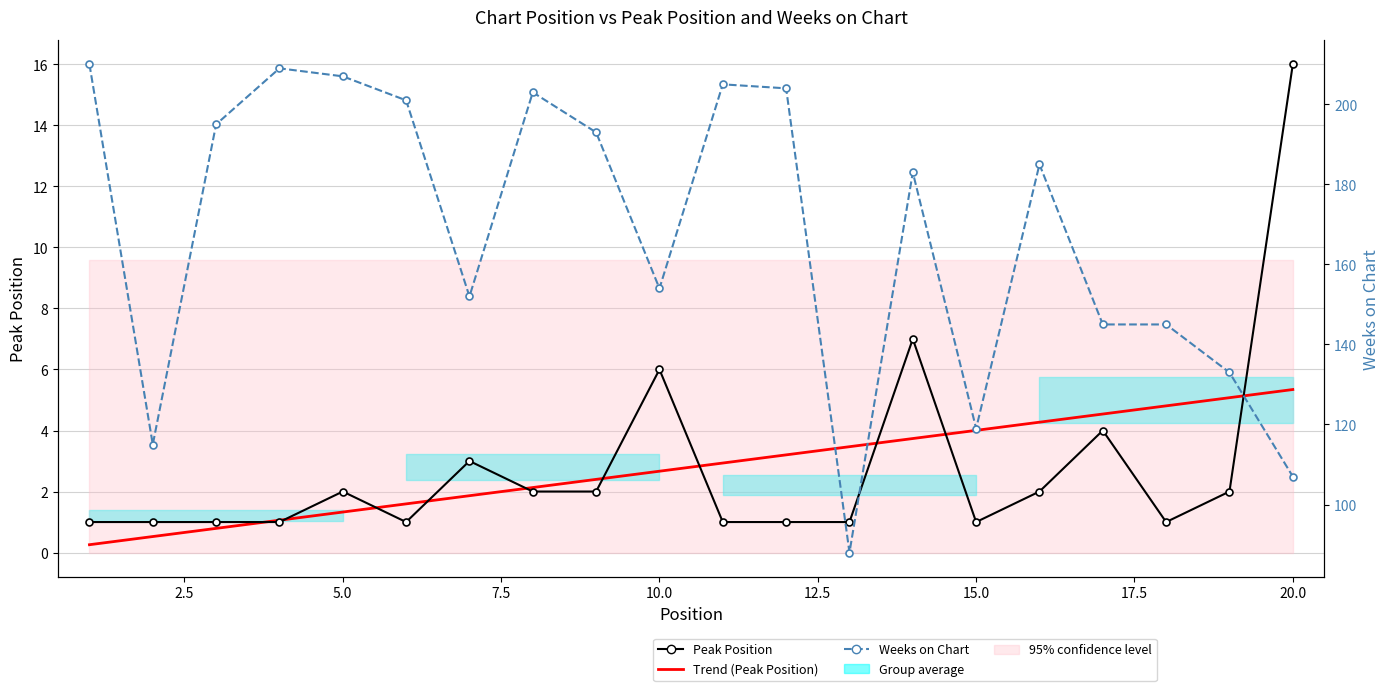

The Weeks on Chart series shows 164.1 at 15.0. True or false?

False